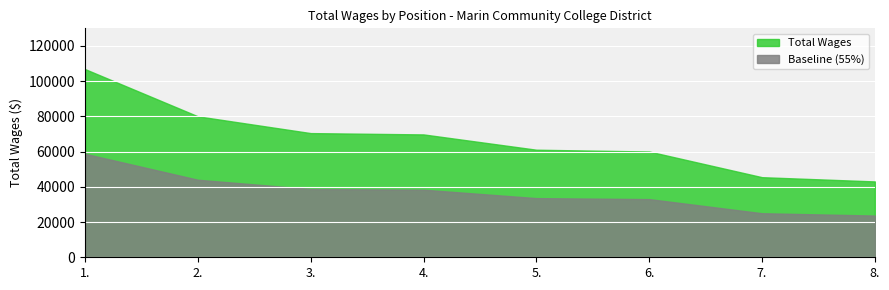

What is the maximum value shown in the chart?

106850.0